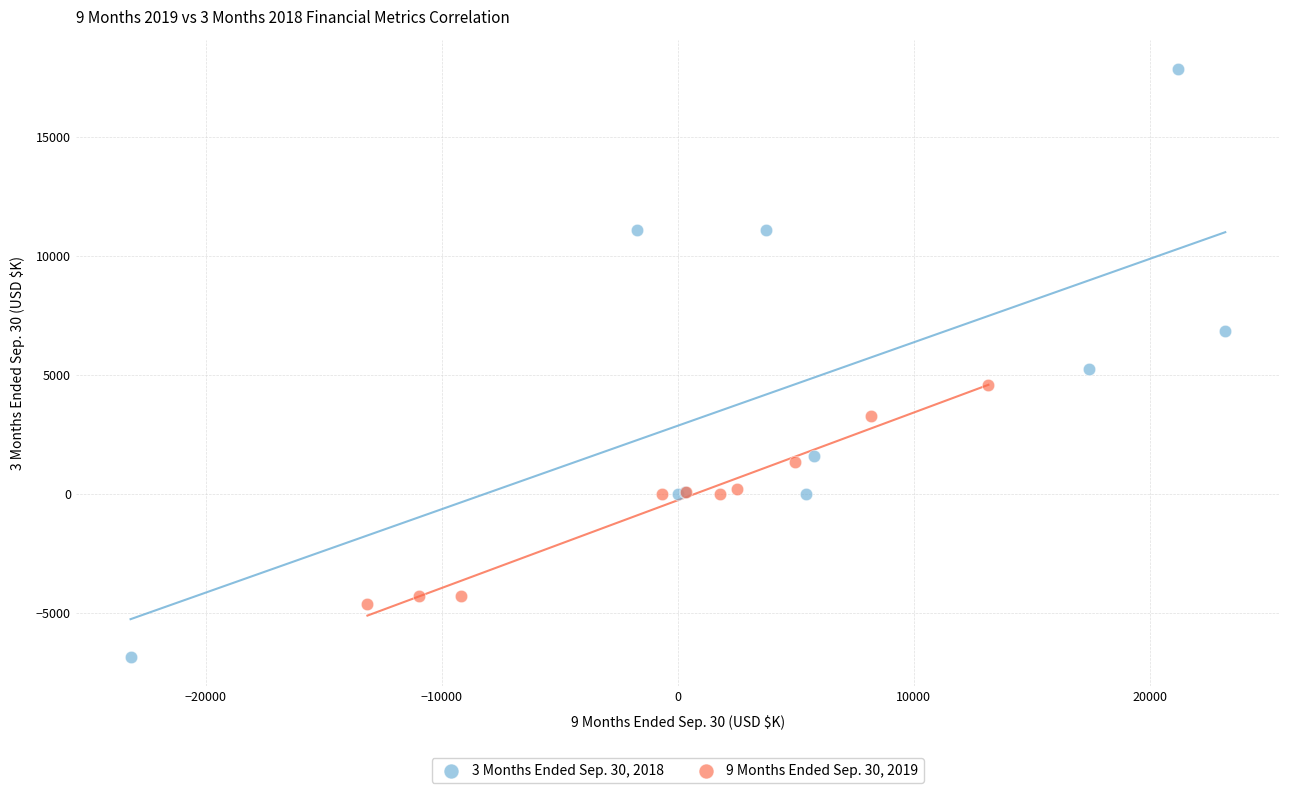

Which series reaches the minimum Y coordinate?

3 Months Ended Sep. 30, 2018